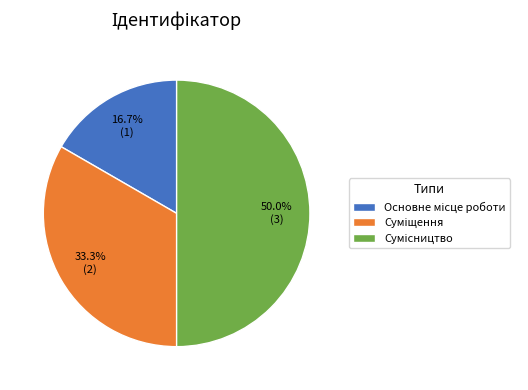

Rank the categories by value from lowest to highest.

Основне місце роботи, Суміщення, Сумісництво